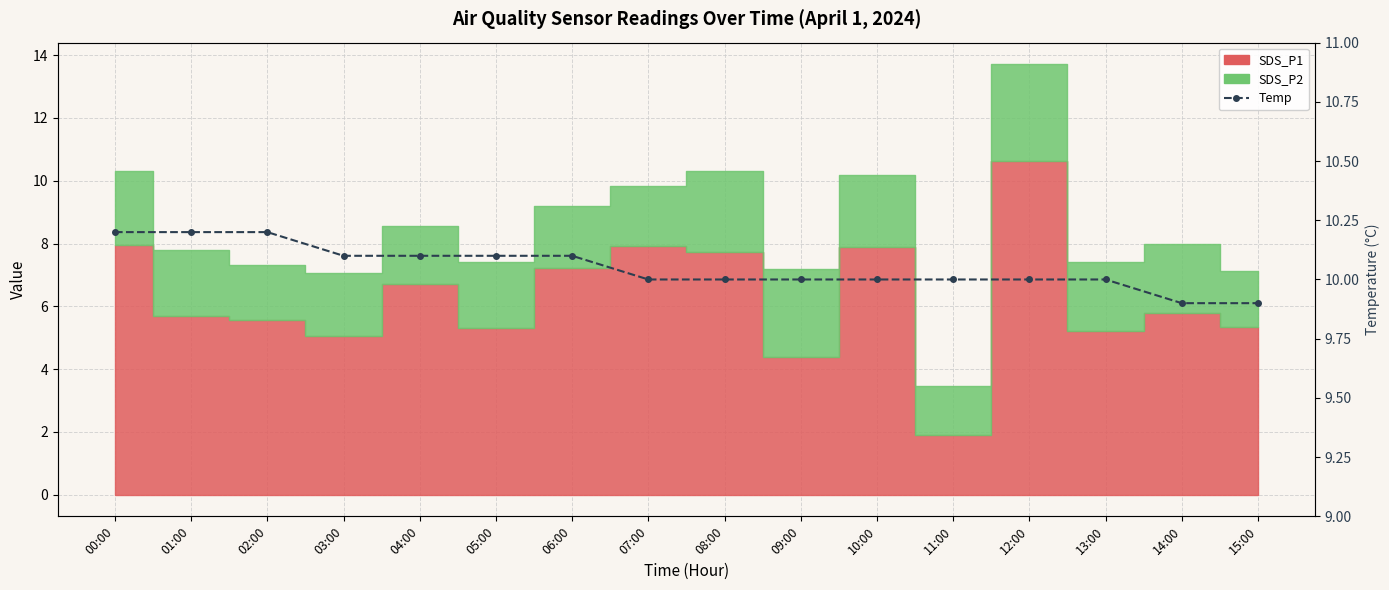

What is the smallest value displayed?

9.9